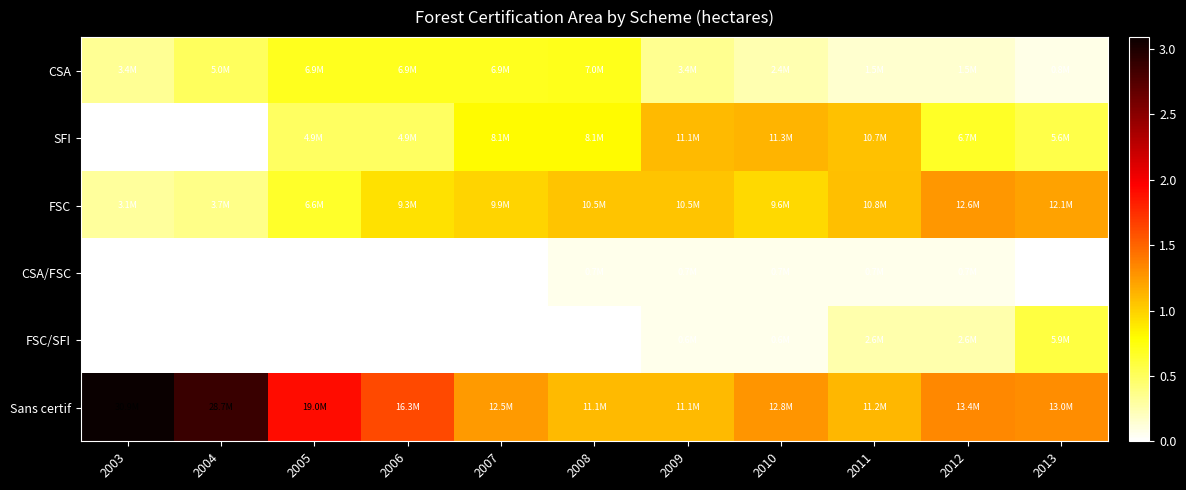

Which series has the largest range (max minus min)?

Sans certif